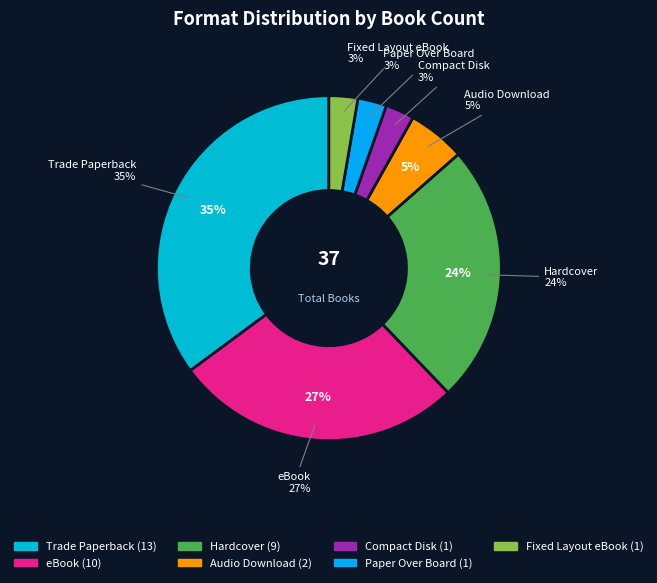

To the nearest percent, what is the combined percentage of Audio Download and Trade Paperback?

41%